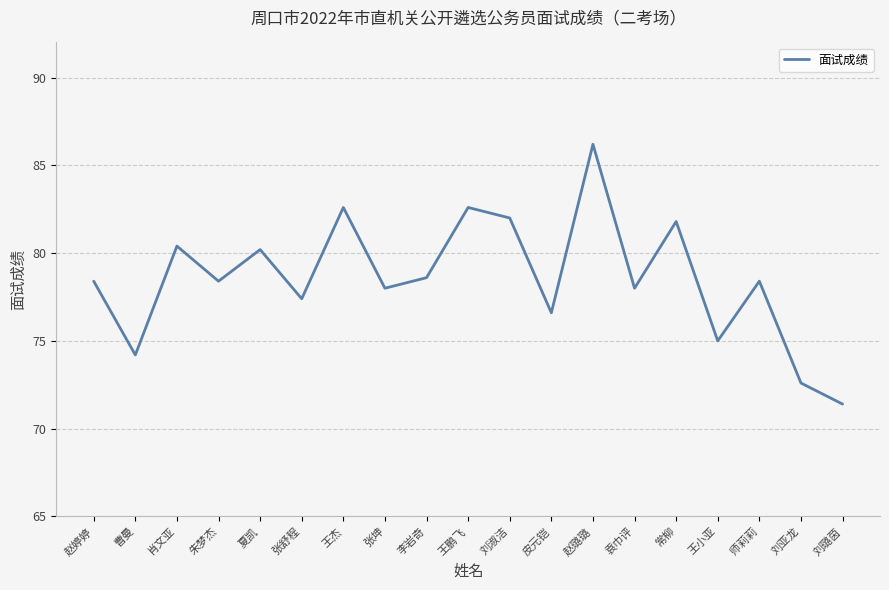

Where is the first local maximum?

肖文亚